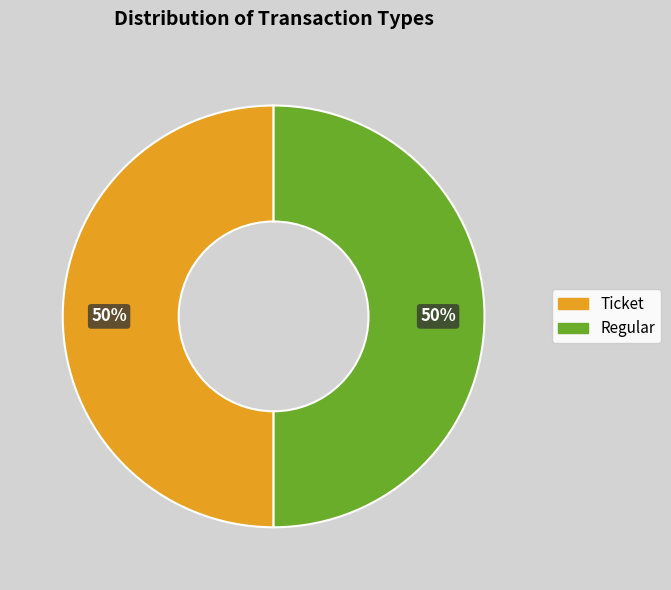

What is the ratio of the value at Regular to the value at Ticket?

1.0